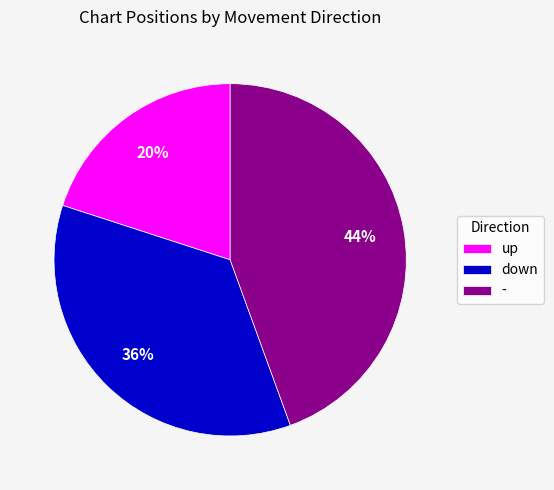

Which slice is the largest?

-